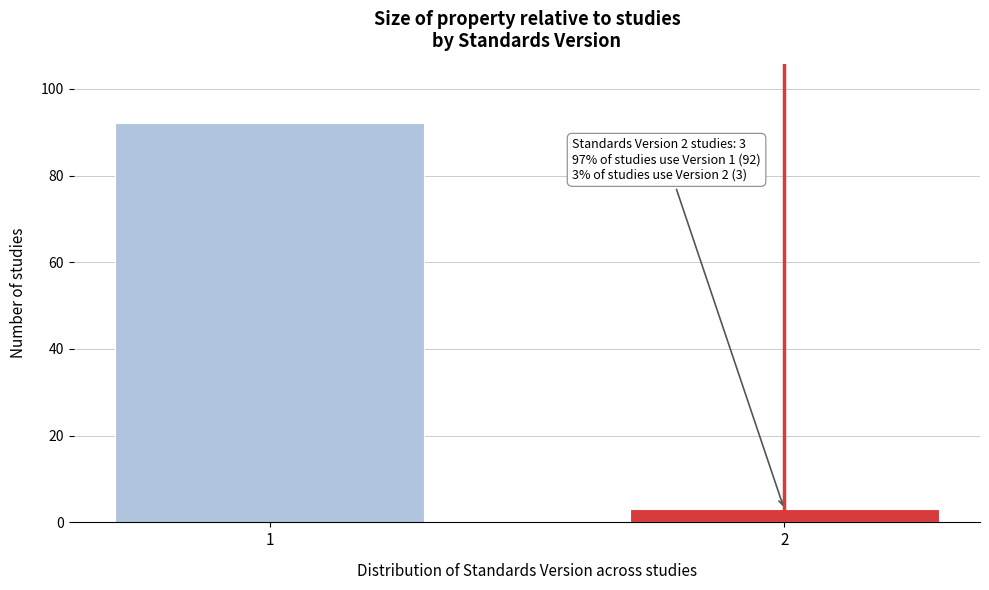

Reading left to right, what are all the values shown in this chart?

92	3